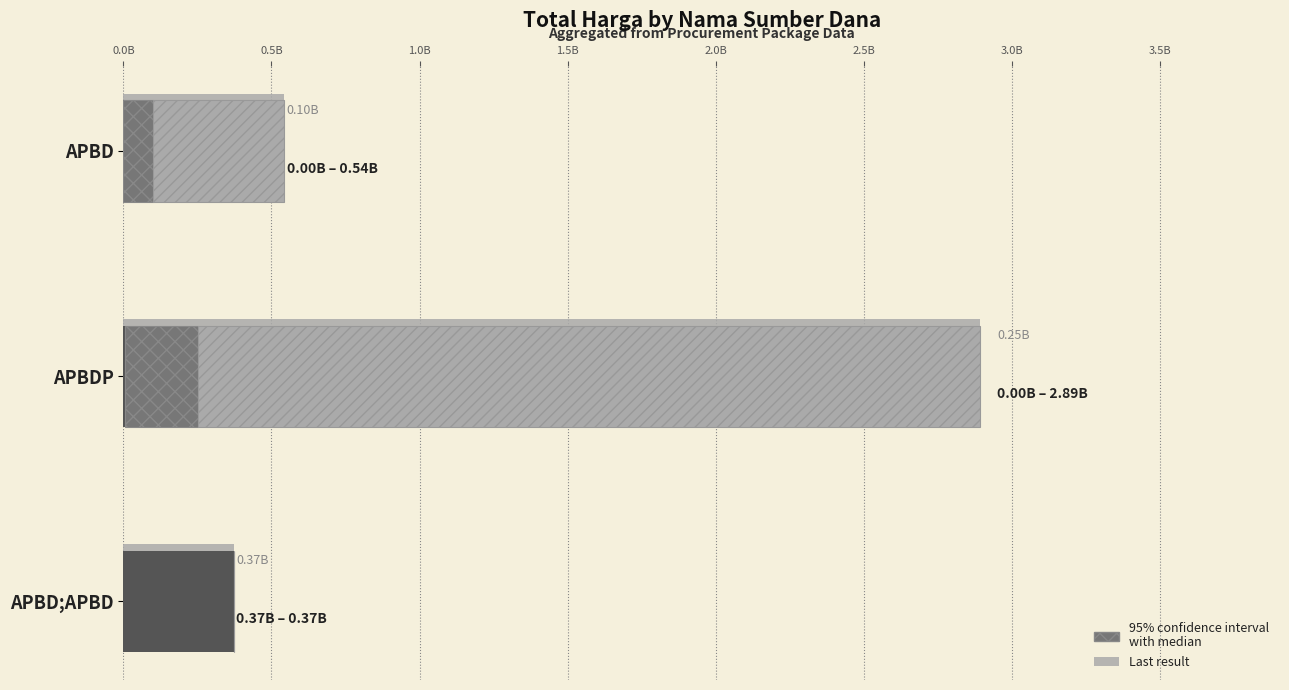

What is the value of the 2nd bar from the left?

250350000